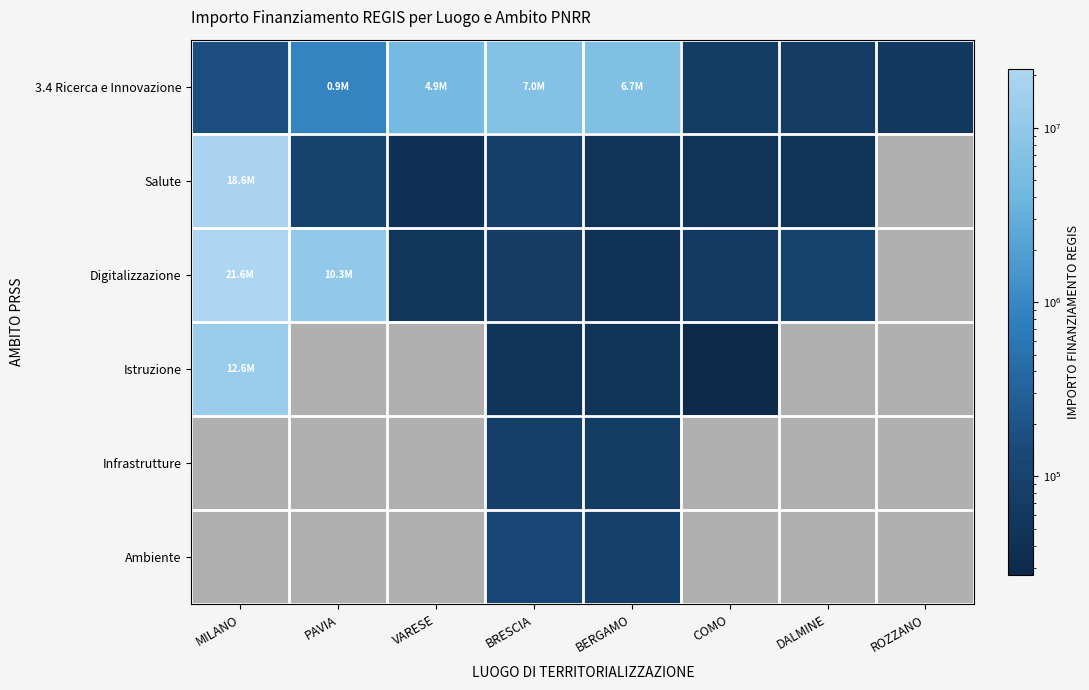

The value of Istruzione at MILANO is 7469874.3. True or false?

False